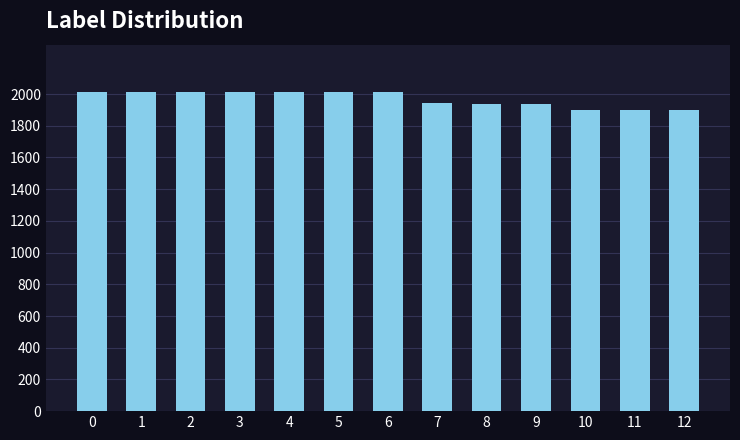

What is the difference between the values at 5 and 10?

108